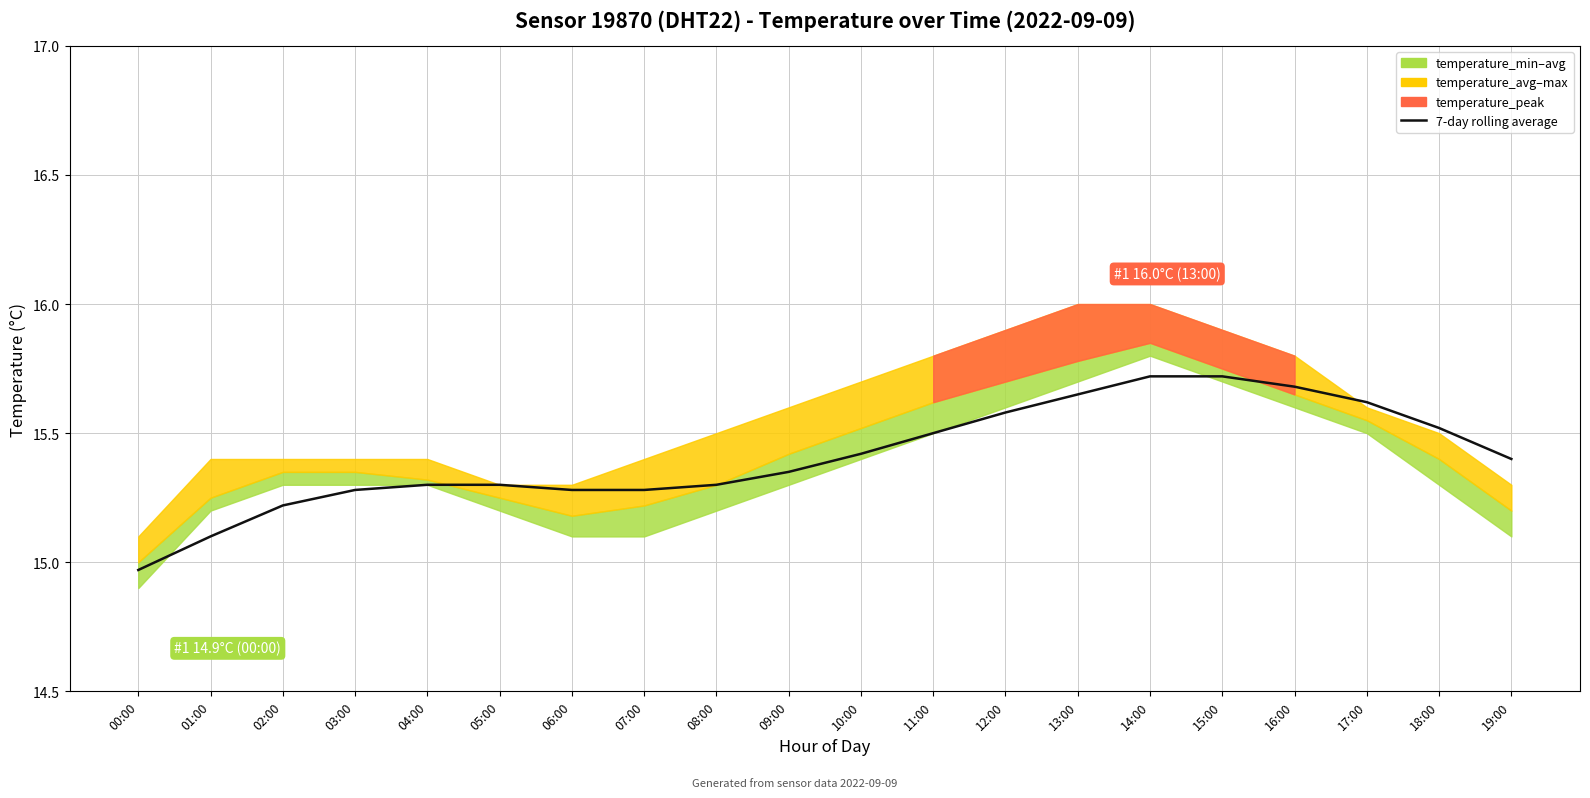

True or false: the data shows 26.9 at 12:00.

False